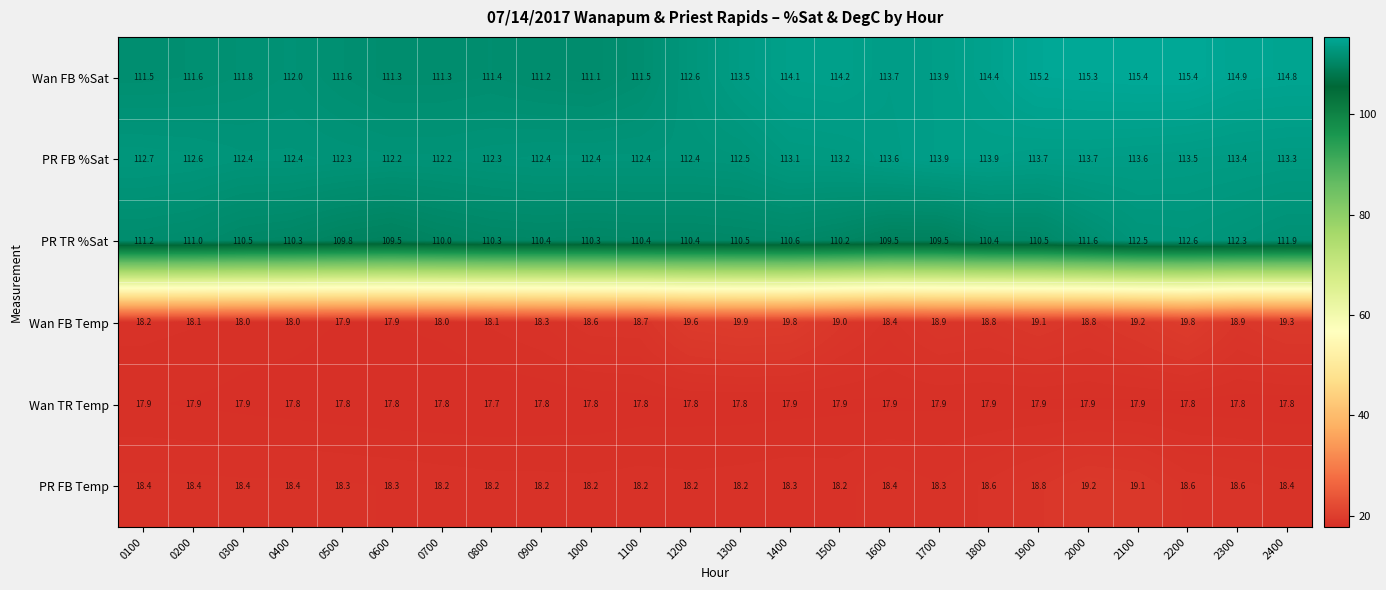

What is the spread (max minus min) of values at 0900?

94.6